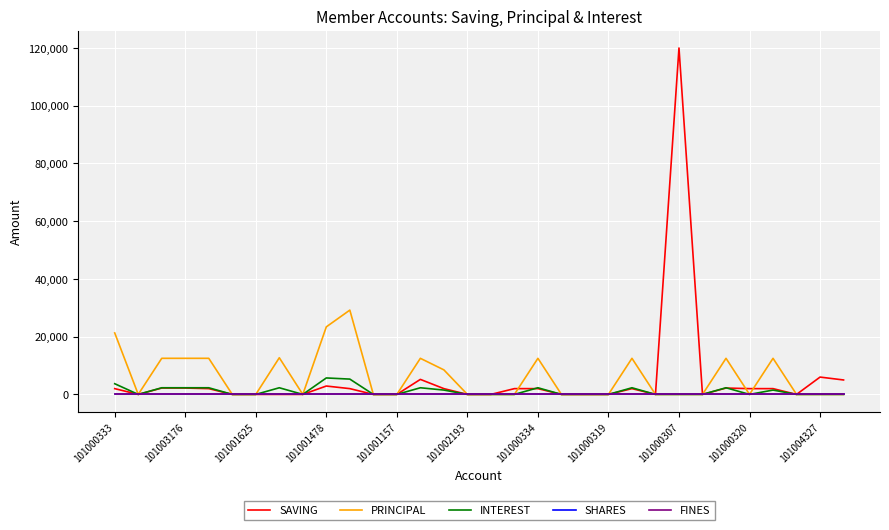

True or false: PRINCIPAL and SHARES cross at least once.

False